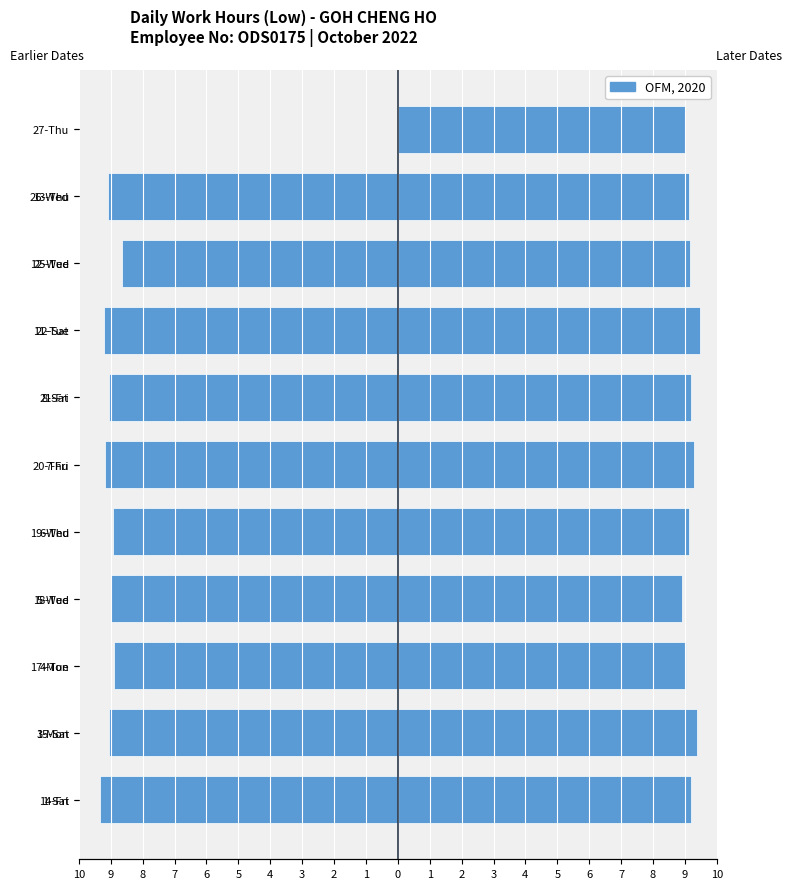

List the series in order of their overall mean, highest first.

Later Dates (15–27), Earlier Dates (1–14)